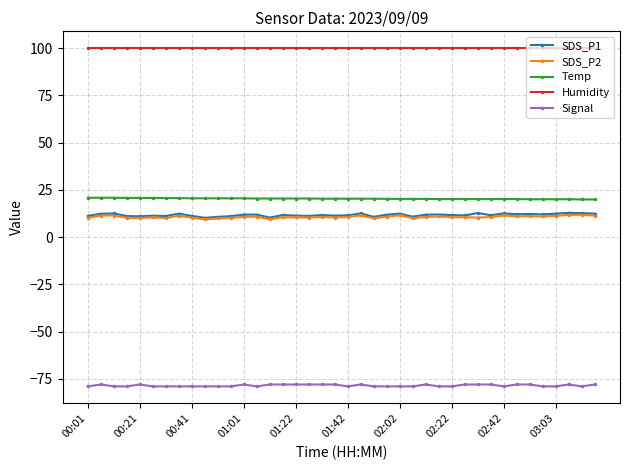

What is the value of the Signal point at the 38th from the left?

-78.0